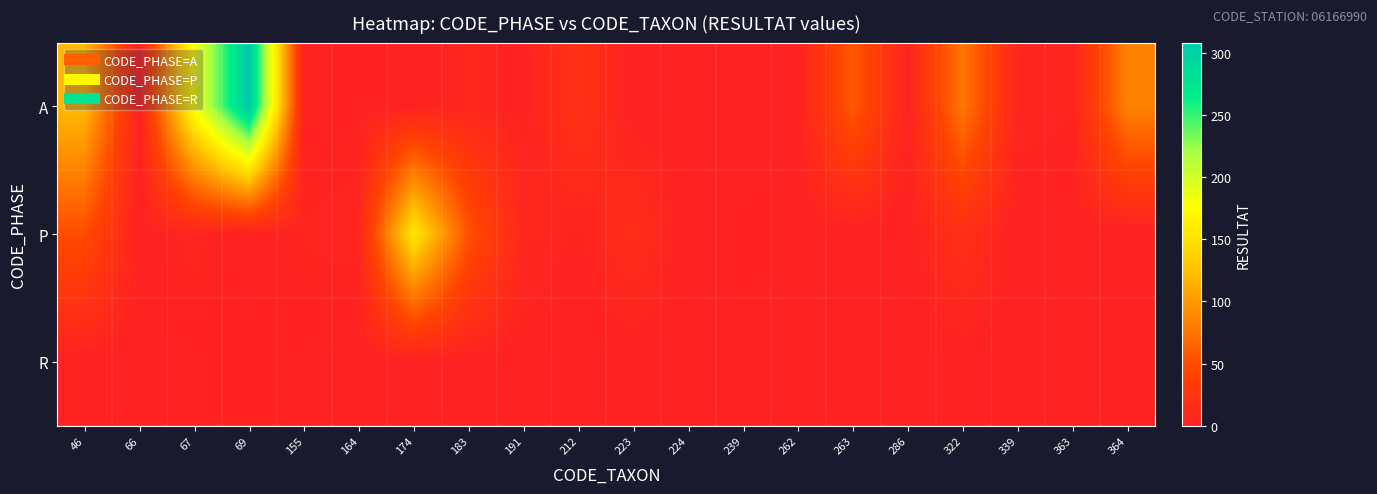

At 191, list the series in order from smallest to largest.

R, A, P